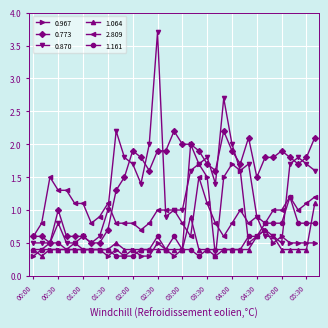

True or false: 2.809 and 1.064 cross at least once.

True